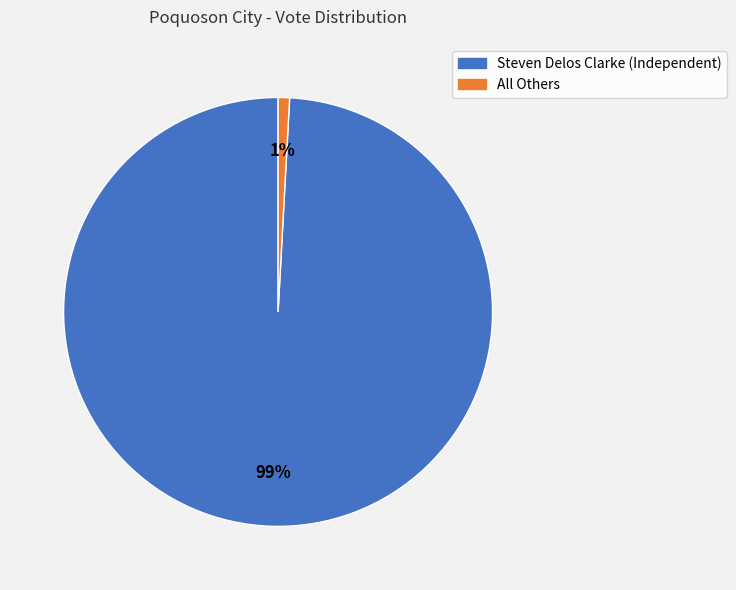

What percentage is the Steven Delos Clarke (Independent) slice, to the nearest percent?

99%